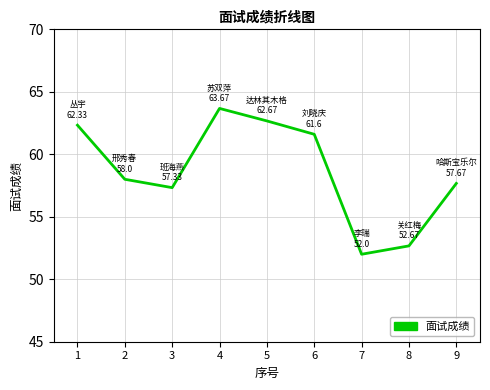

How many values are below 58?

4